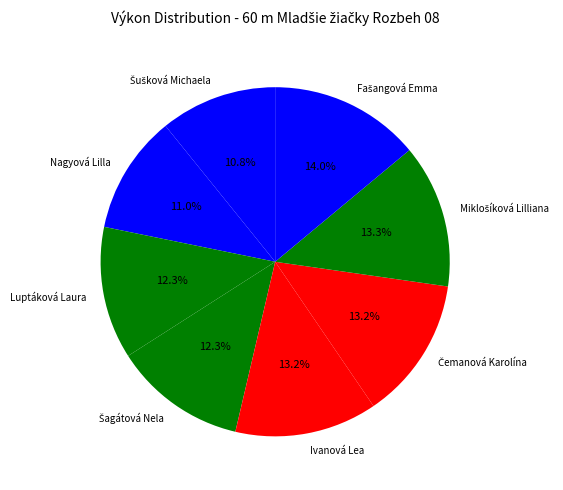

Between Ivanová Lea and Nagyová Lilla, which is larger?

Ivanová Lea